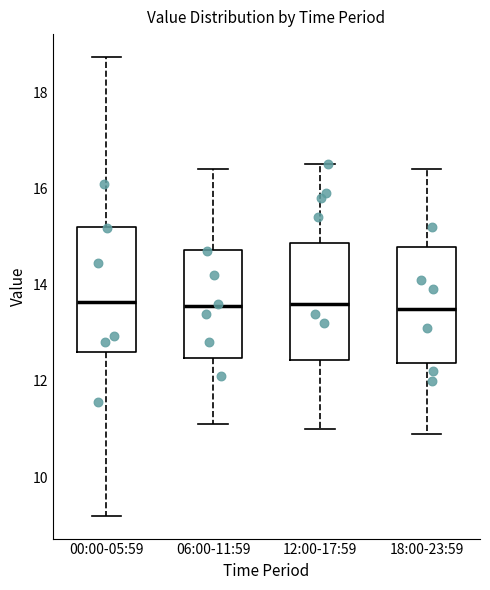

Reading left to right, read every box against the y-axis: the position of its median line, the range the box covers, and the ends of its whiskers. The values are not printed on the chart, so give them approximately, as read against the axis.

00:00-05:59: median 13.6, box 12.6 to 15.2, whiskers 9.2 to 18.8
06:00-11:59: median 13.6, box 12.4 to 14.8, whiskers 11.2 to 16.4
12:00-17:59: median 13.6, box 12.4 to 14.8, whiskers 11.0 to 16.6
18:00-23:59: median 13.6, box 12.4 to 14.8, whiskers 11.0 to 16.4